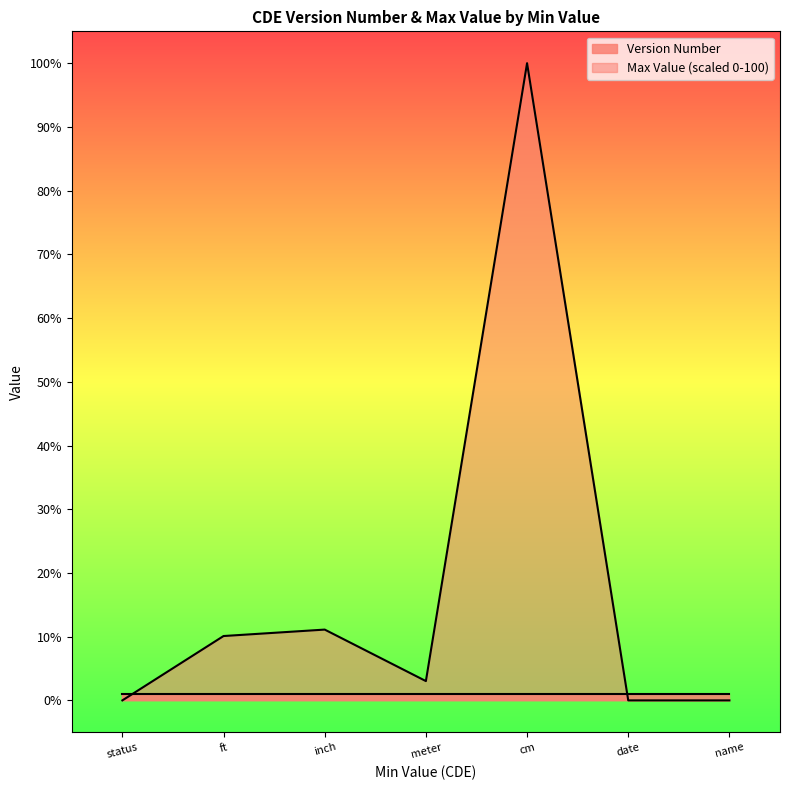

Is it true that Max Value (scaled 0-100) equals 32.0 at status?

False